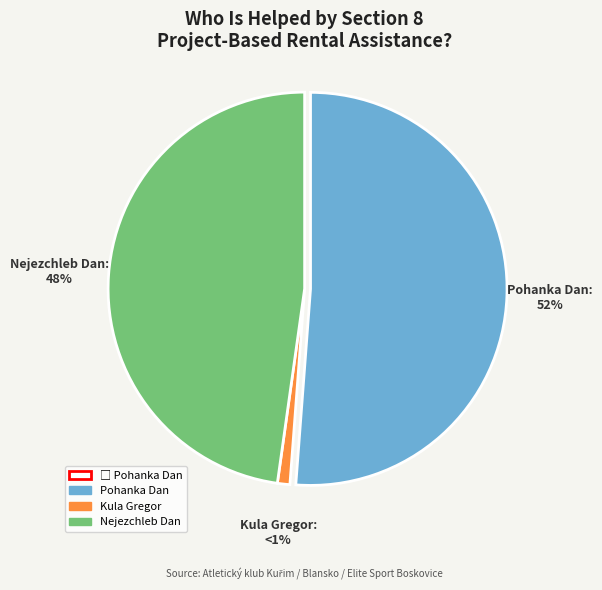

To the nearest percent, what is the average slice percentage?

33%